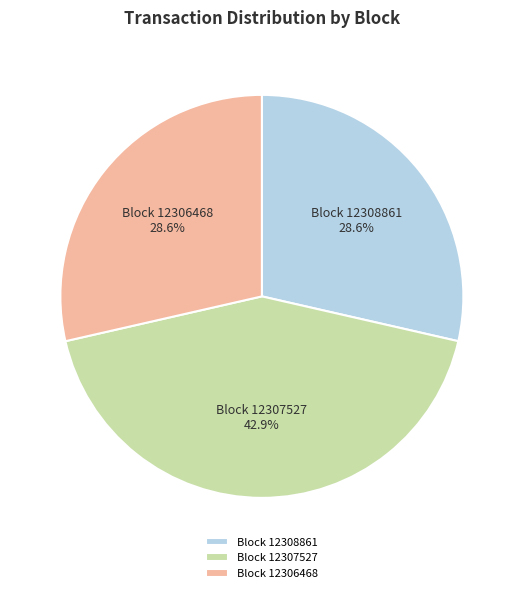

What is the ratio of the value at Block 12306468 to the value at Block 12308861?

1.0